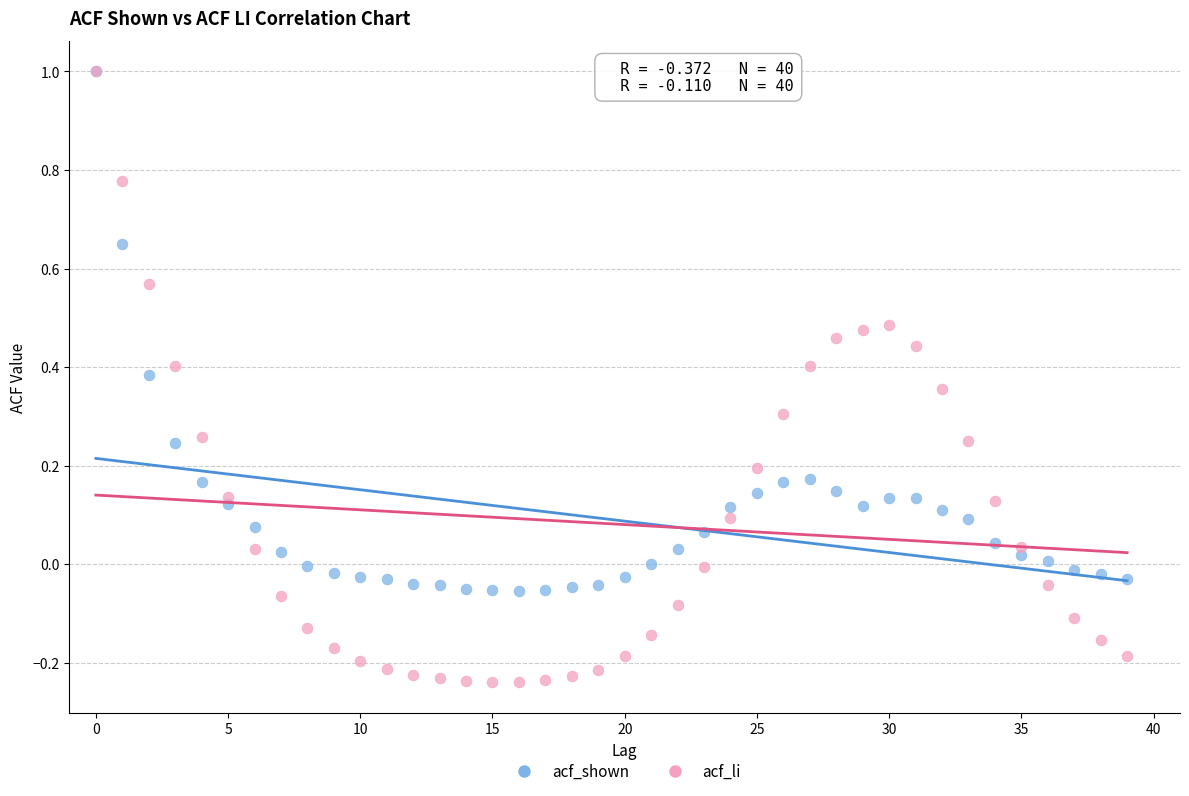

What are all the series names shown in the legend?

acf_shown, acf_li